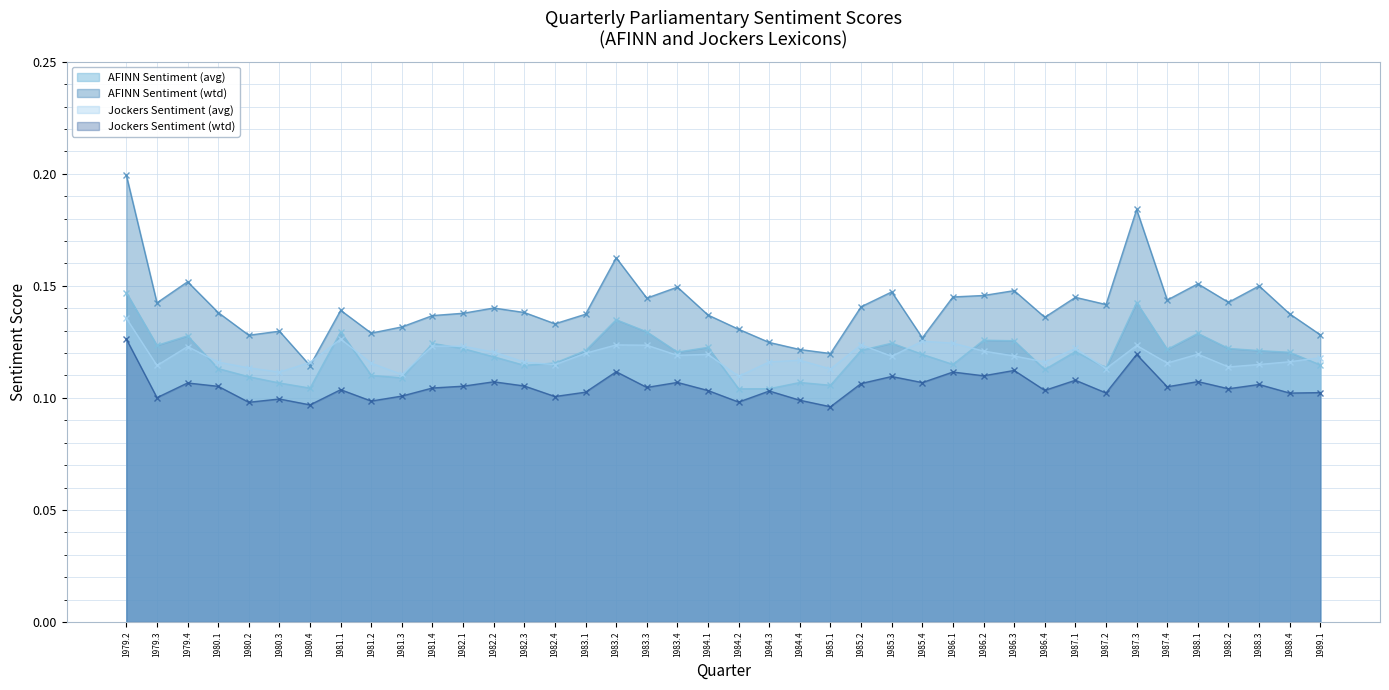

Which series has the largest range (max minus min)?

AFINN Sentiment (wtd)